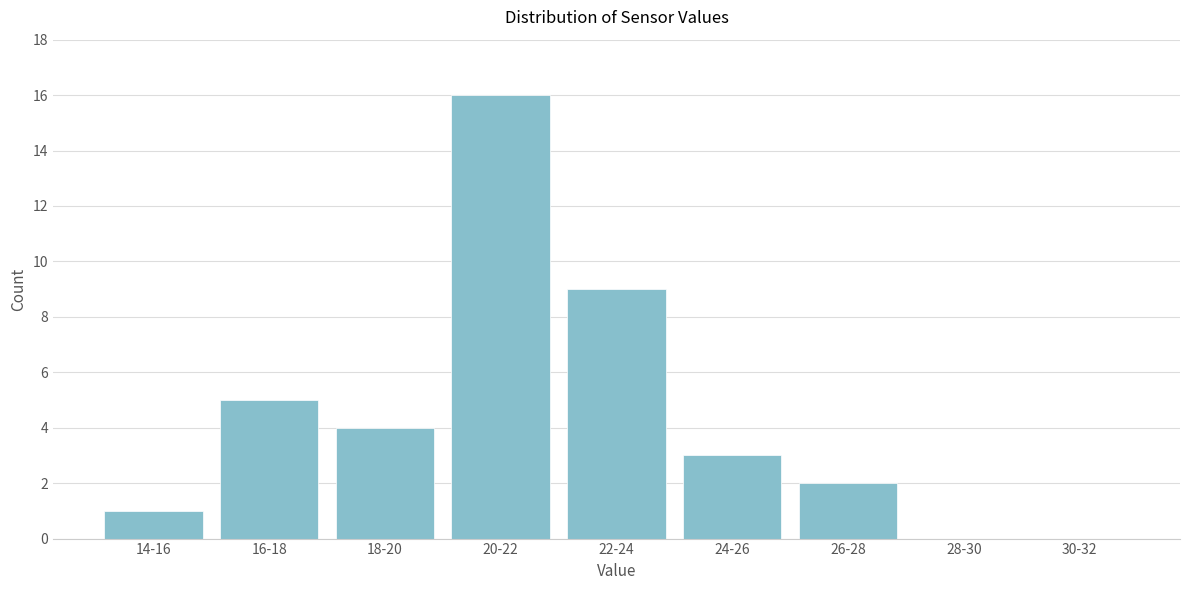

Reading left to right, list all the values displayed in this chart.

14-16=1	16-18=5	18-20=4	20-22=16	22-24=9	24-26=3	26-28=2	28-30=0	30-32=0